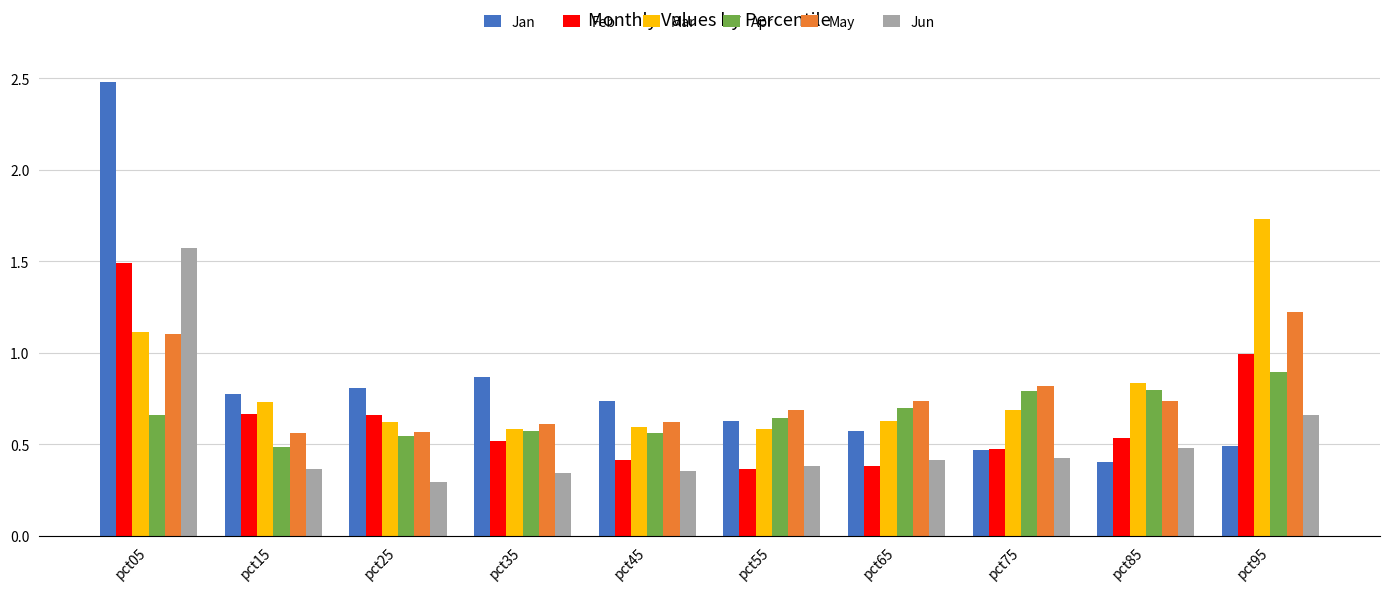

Which category has the highest value across all series?

pct05